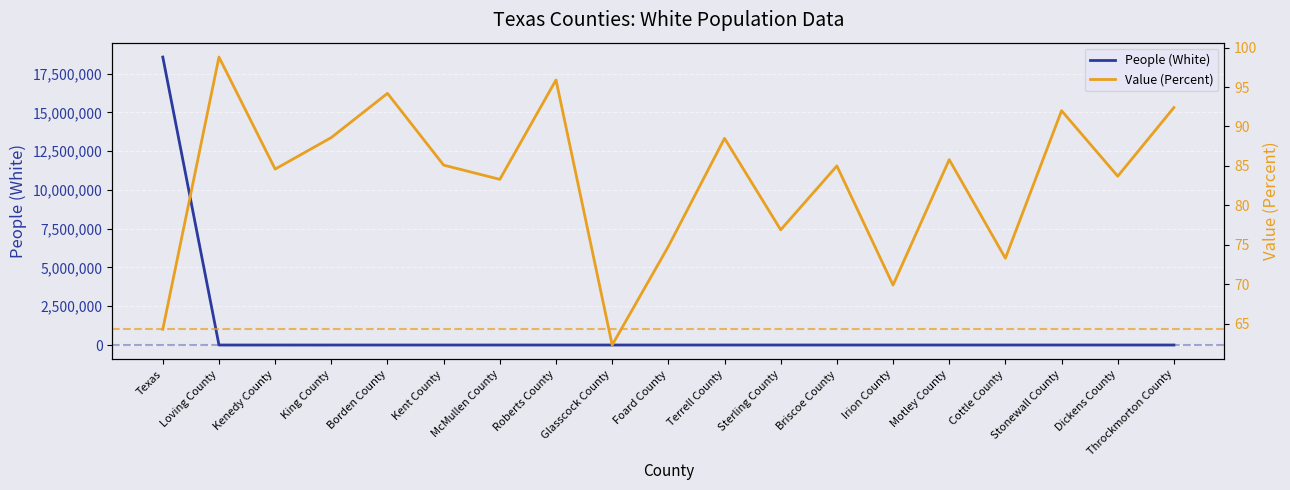

Which category has the lowest value in the People (White) series?

Loving County